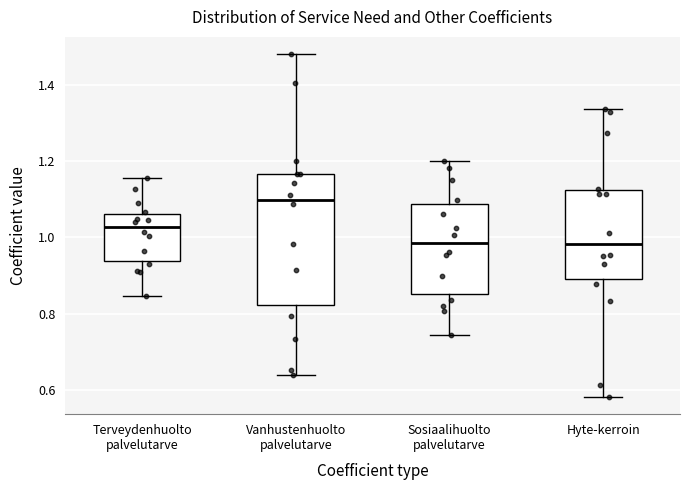

Reading left to right, transcribe this box plot: for each box, give where its median line is, the range the box spans, and where its two whiskers end, as read against the y-axis. The values are not printed on the chart, so give them approximately, as read against the axis.

Terveydenhuolto palvelutarve: median 1.02, box 0.94 to 1.06, whiskers 0.84 to 1.16
Vanhustenhuolto palvelutarve: median 1.10, box 0.82 to 1.16, whiskers 0.64 to 1.48
Sosiaalihuolto palvelutarve: median 0.98, box 0.86 to 1.08, whiskers 0.74 to 1.20
Hyte-kerroin: median 0.98, box 0.90 to 1.12, whiskers 0.58 to 1.34